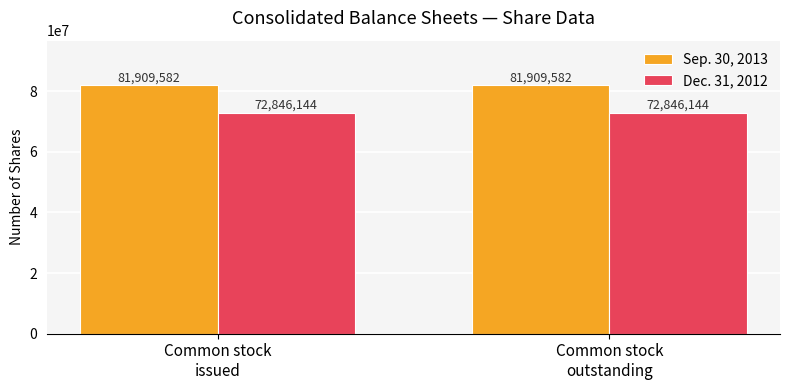

True or false: Sep. 30, 2013 has a value of 31888115 at Common stock
issued.

False